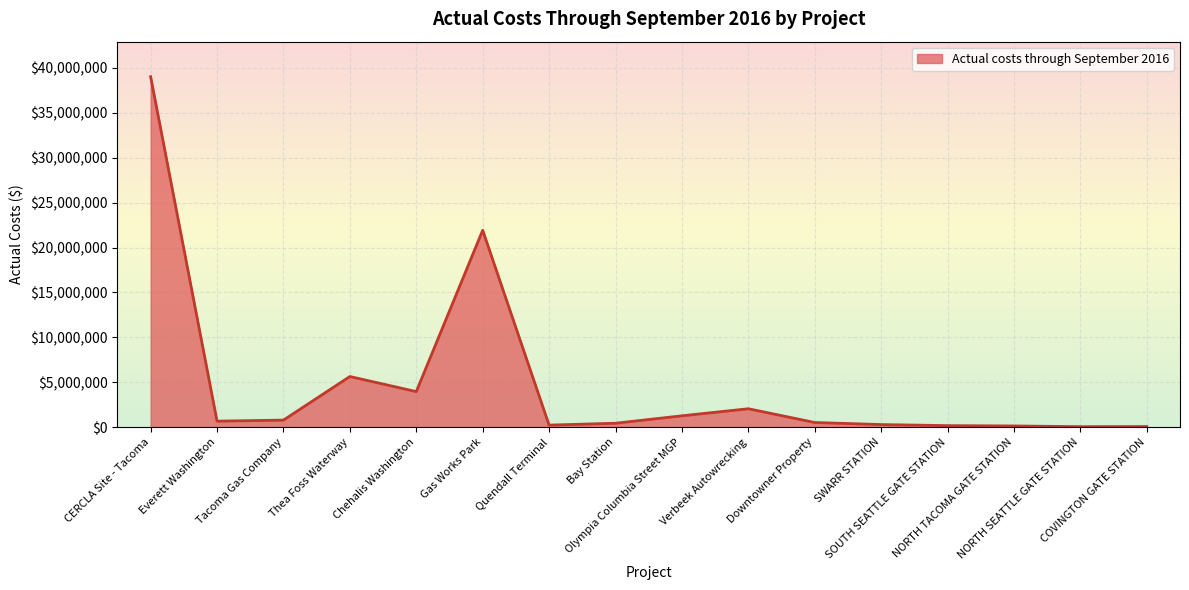

What is the greatest value displayed?

39029531.2